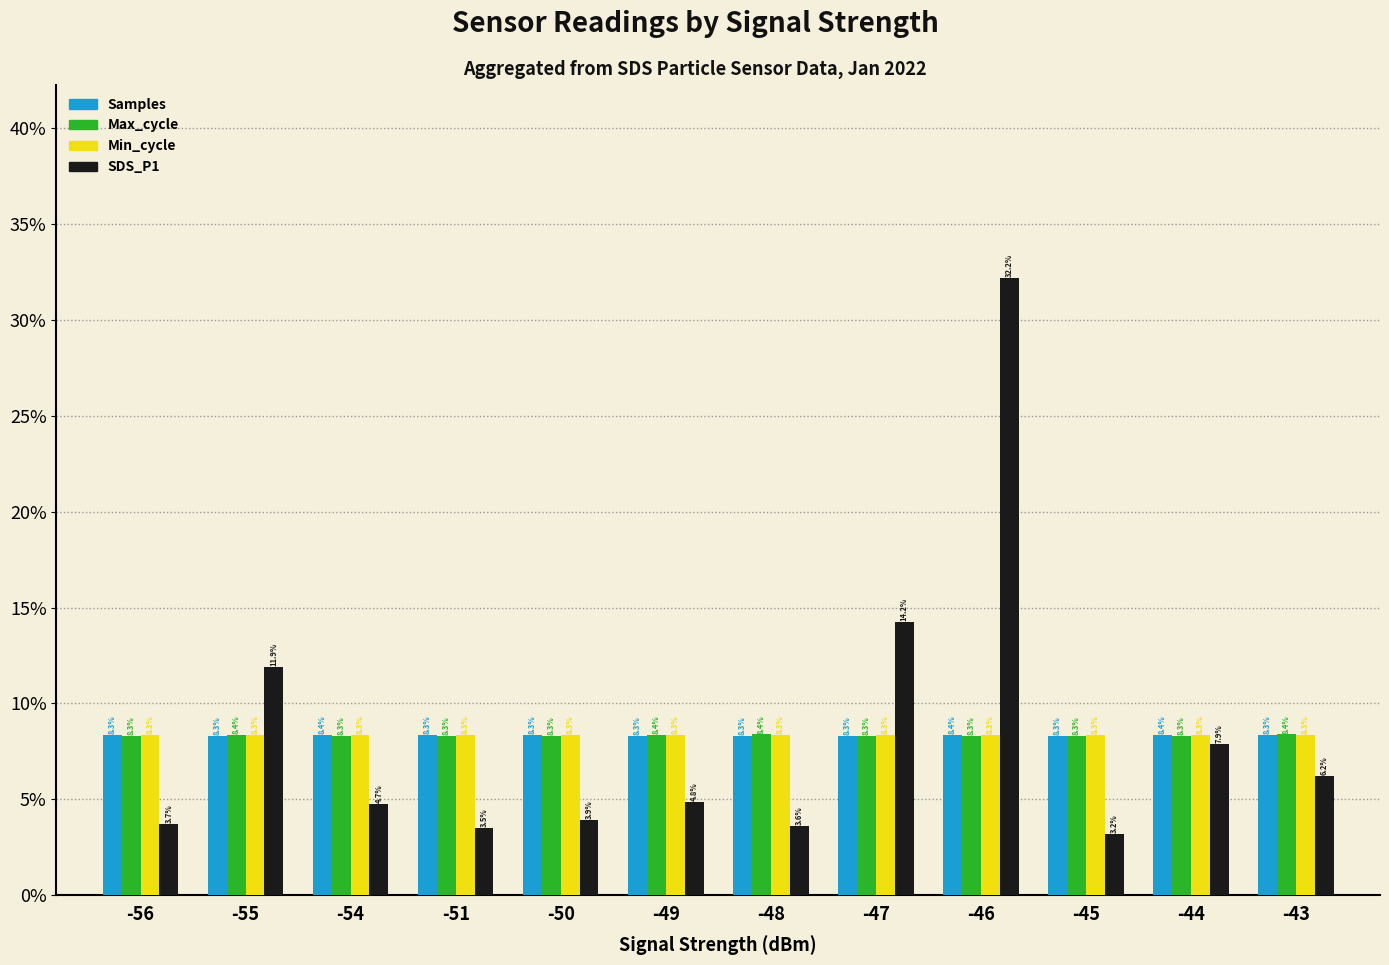

What is the minimum value shown in the chart?

3.2